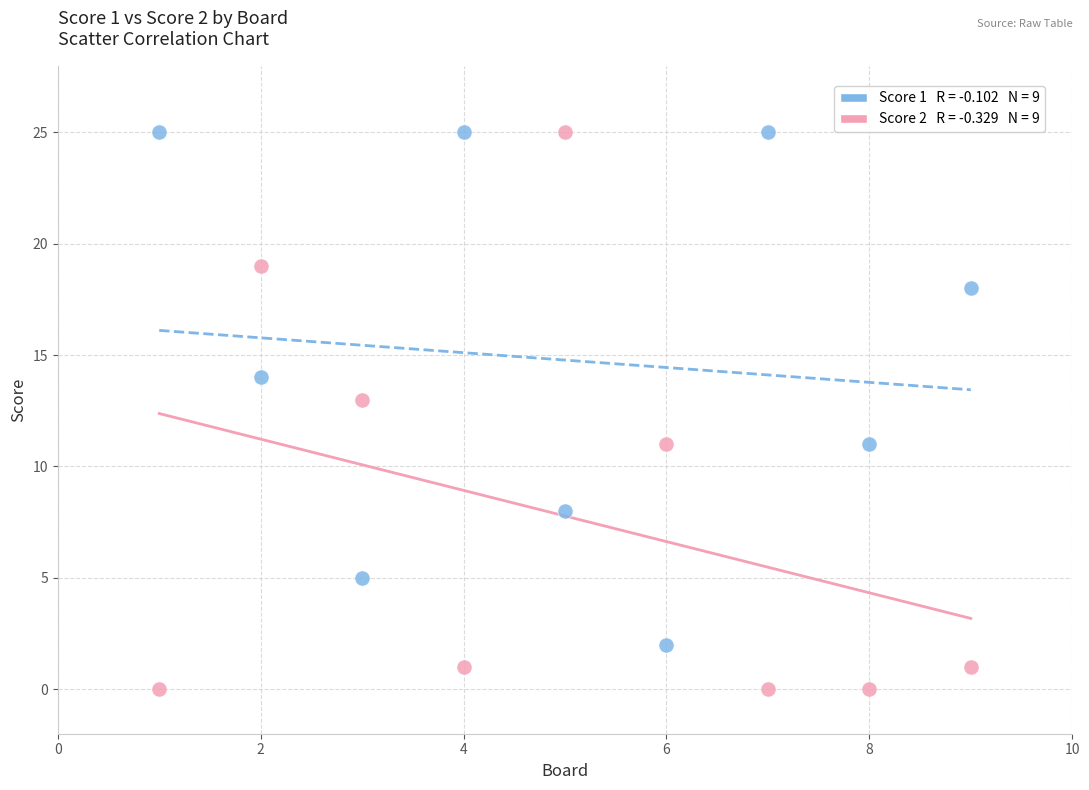

Across all data points, what is the range of Y values (max minus min)?

25